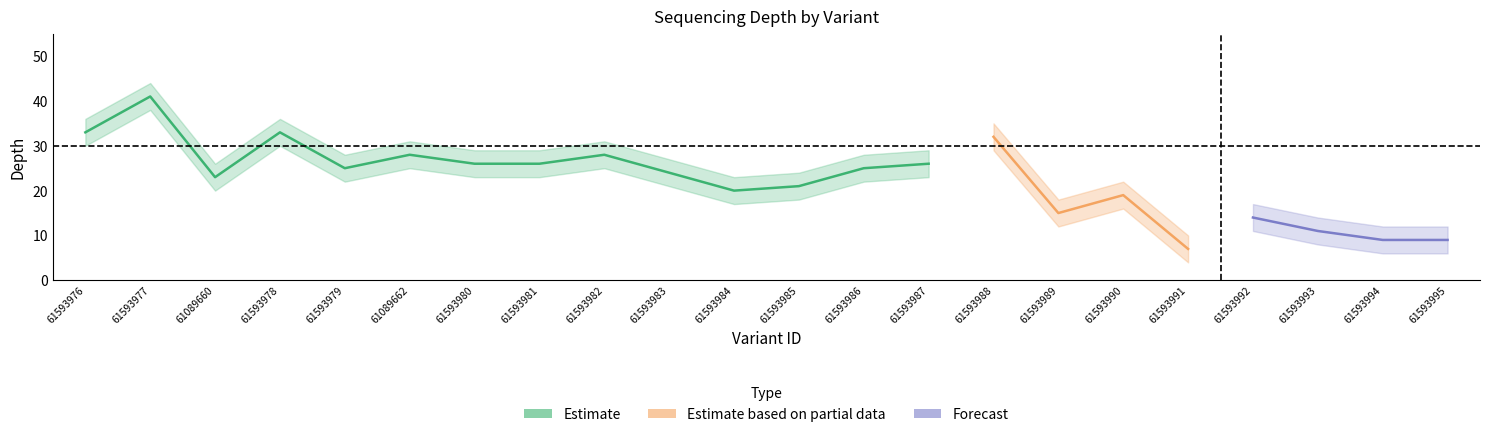

Reading left to right, transcribe all the data shown in this chart.

depth: 61593976=33	61593977=41	61089660=23	61593978=33	61593979=25	61089662=28	61593980=26	61593981=26	61593982=28	61593983=24	61593984=20	61593985=21	61593986=25	61593987=26	61593988=32	61593989=15	61593990=19	61593991=7	61593992=14	61593993=11	61593994=9	61593995=9
depth_upper: 61593976=36	61593977=44	61089660=26	61593978=36	61593979=28	61089662=31	61593980=29	61593981=29	61593982=31	61593983=27	61593984=23	61593985=24	61593986=28	61593987=29	61593988=35	61593989=18	61593990=22	61593991=10	61593992=17	61593993=14	61593994=12	61593995=12
depth_lower: 61593976=30	61593977=38	61089660=20	61593978=30	61593979=22	61089662=25	61593980=23	61593981=23	61593982=25	61593983=21	61593984=17	61593985=18	61593986=22	61593987=23	61593988=29	61593989=12	61593990=16	61593991=4	61593992=11	61593993=8	61593994=6	61593995=6